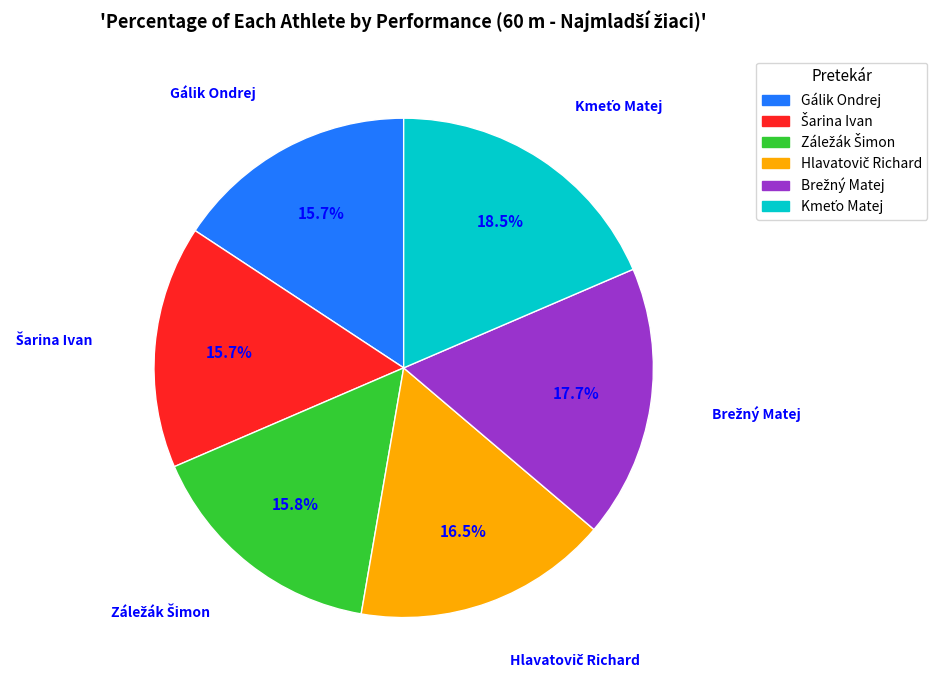

Is there any slice that represents more than half of the pie?

No